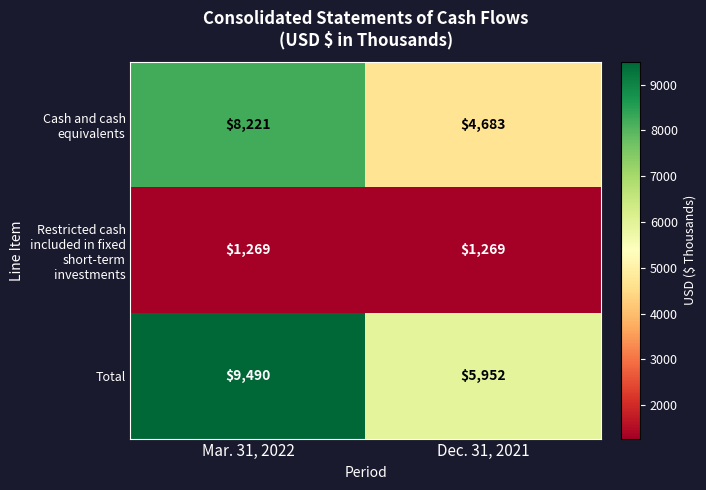

At which category is the sum across all series the highest?

Mar. 31, 2022